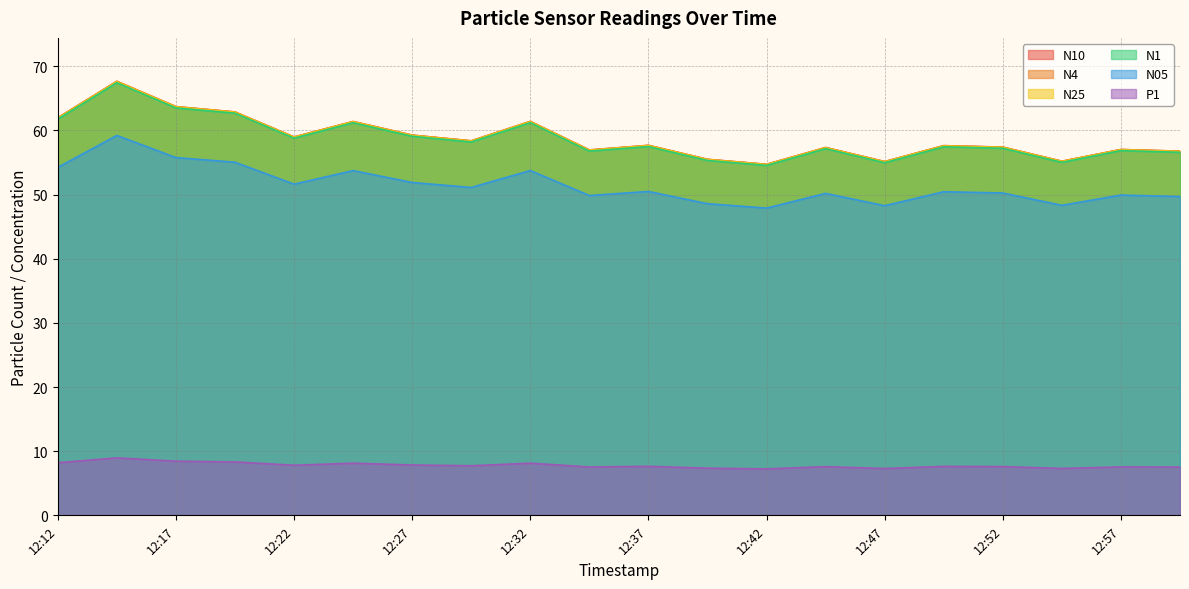

Rank the series at 12:19 from highest to lowest value.

N10, N4, N25, N1, N05, P1